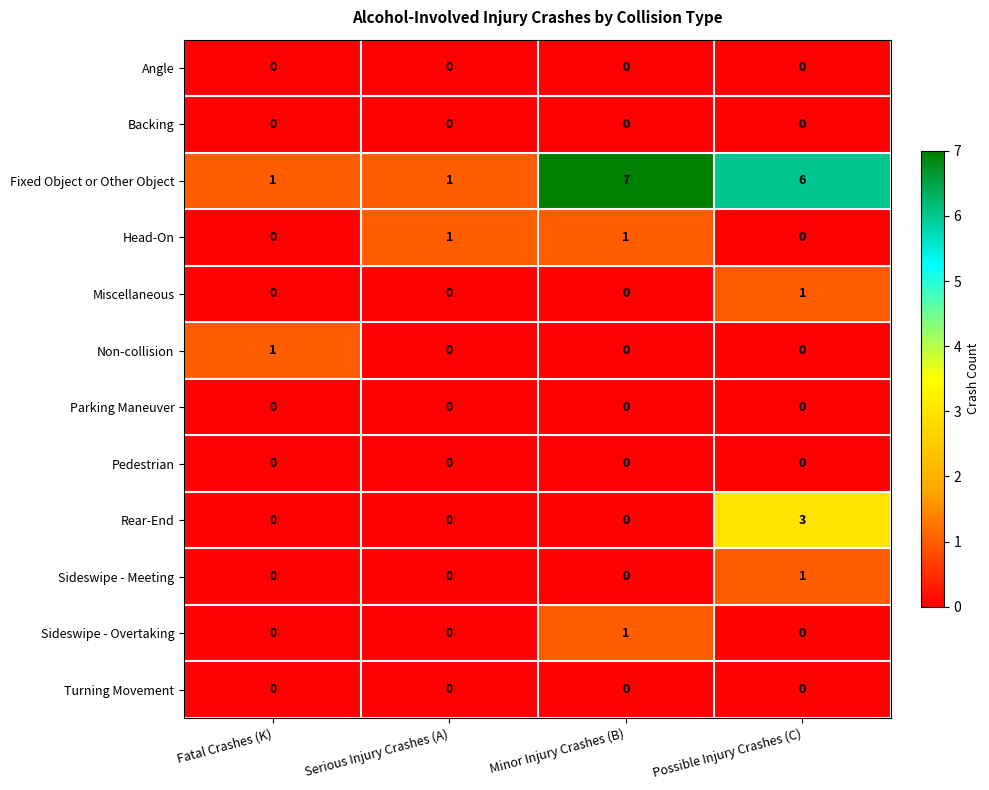

Which category has the highest value in the Non-collision series?

Fatal Crashes (K)